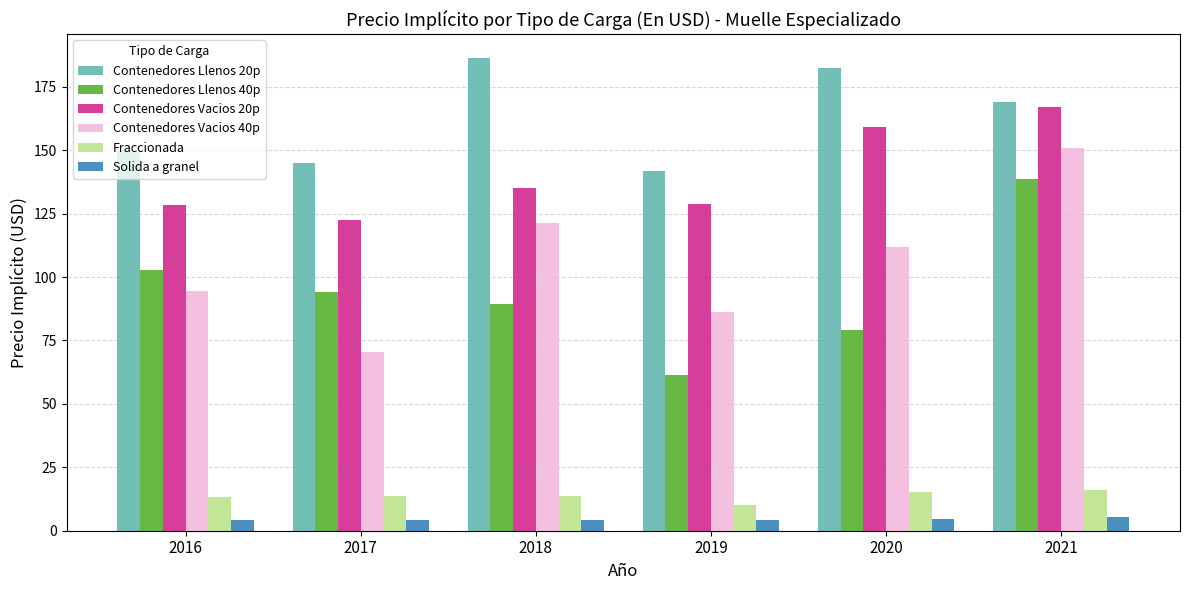

How many groups of bars are there?

6